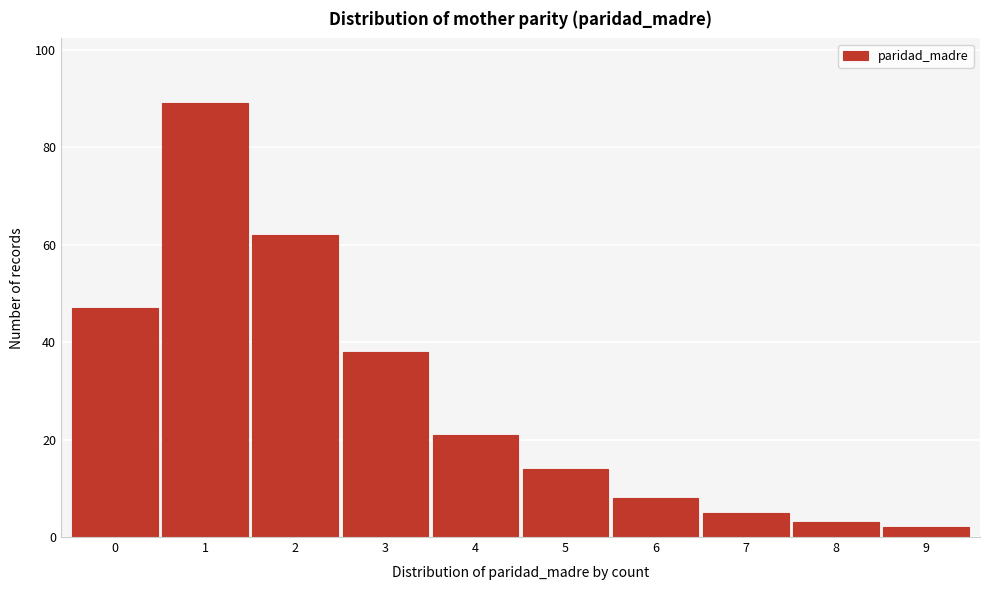

Reading right to left, transcribe all the data shown in this chart.

9=2	8=3	7=5	6=8	5=14	4=21	3=38	2=62	1=89	0=47